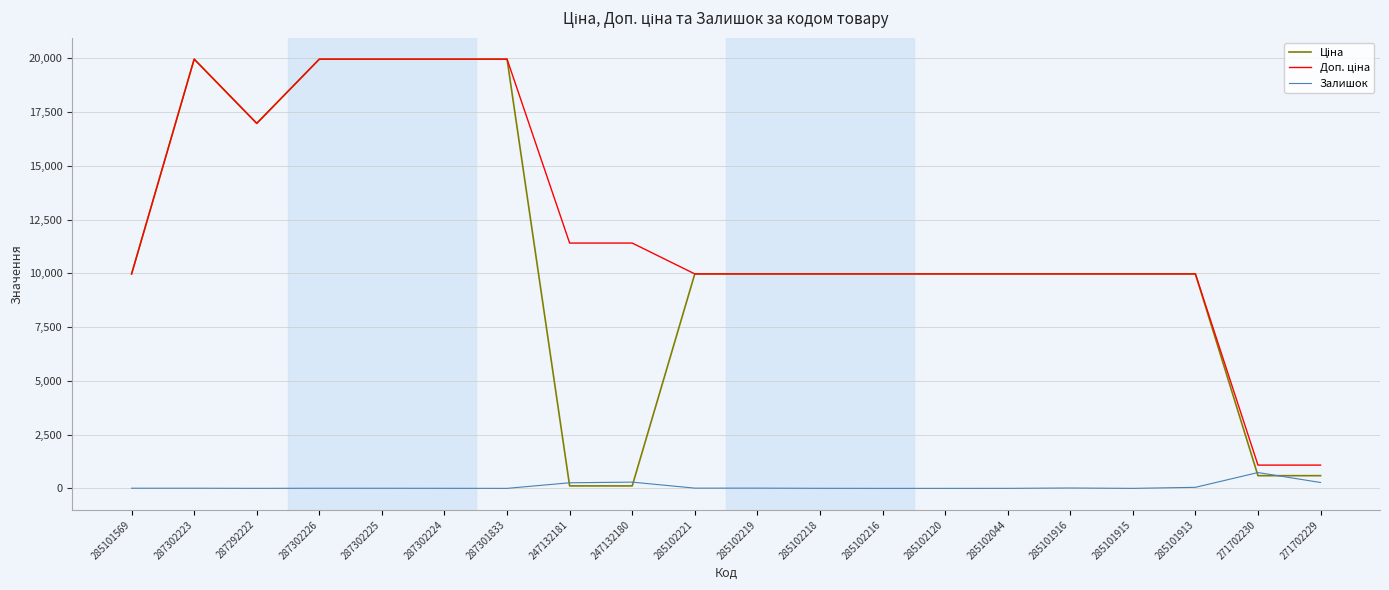

What is the sum of the Залишок values at 271702230 and 285101916?

753.0